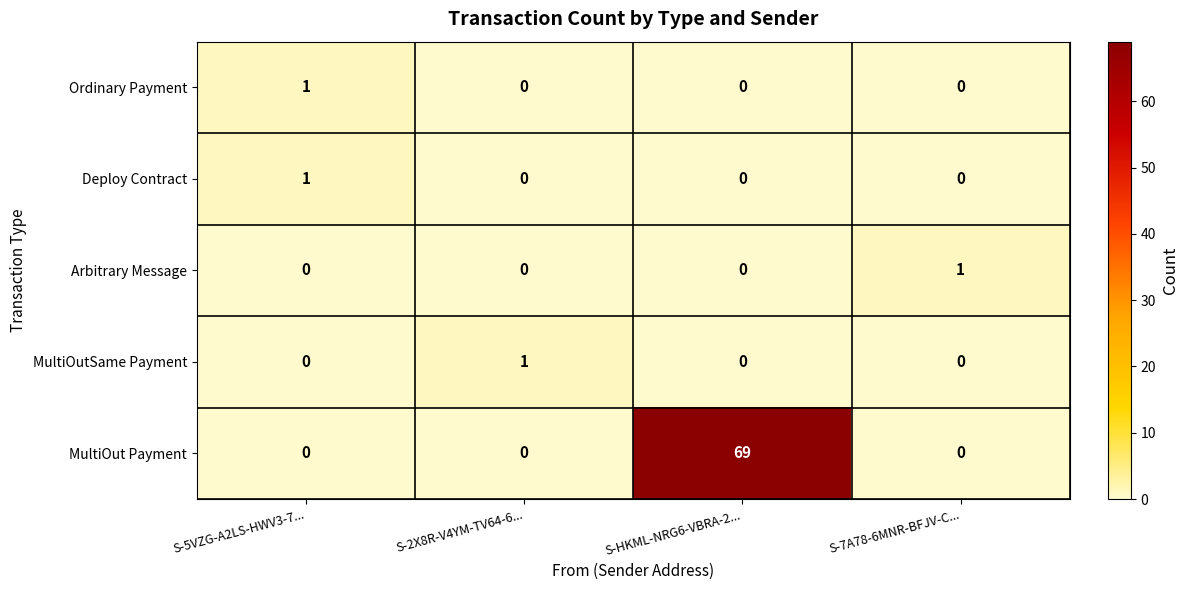

Reading right to left, extract all data points from this chart.

Ordinary Payment: S-7A78-6MNR-BFJV-C...=0	S-HKML-NRG6-VBRA-2...=0	S-2X8R-V4YM-TV64-6...=0	S-5VZG-A2LS-HWV3-7...=1
Deploy Contract: S-7A78-6MNR-BFJV-C...=0	S-HKML-NRG6-VBRA-2...=0	S-2X8R-V4YM-TV64-6...=0	S-5VZG-A2LS-HWV3-7...=1
Arbitrary Message: S-7A78-6MNR-BFJV-C...=1	S-HKML-NRG6-VBRA-2...=0	S-2X8R-V4YM-TV64-6...=0	S-5VZG-A2LS-HWV3-7...=0
MultiOutSame Payment: S-7A78-6MNR-BFJV-C...=0	S-HKML-NRG6-VBRA-2...=0	S-2X8R-V4YM-TV64-6...=1	S-5VZG-A2LS-HWV3-7...=0
MultiOut Payment: S-7A78-6MNR-BFJV-C...=0	S-HKML-NRG6-VBRA-2...=69	S-2X8R-V4YM-TV64-6...=0	S-5VZG-A2LS-HWV3-7...=0